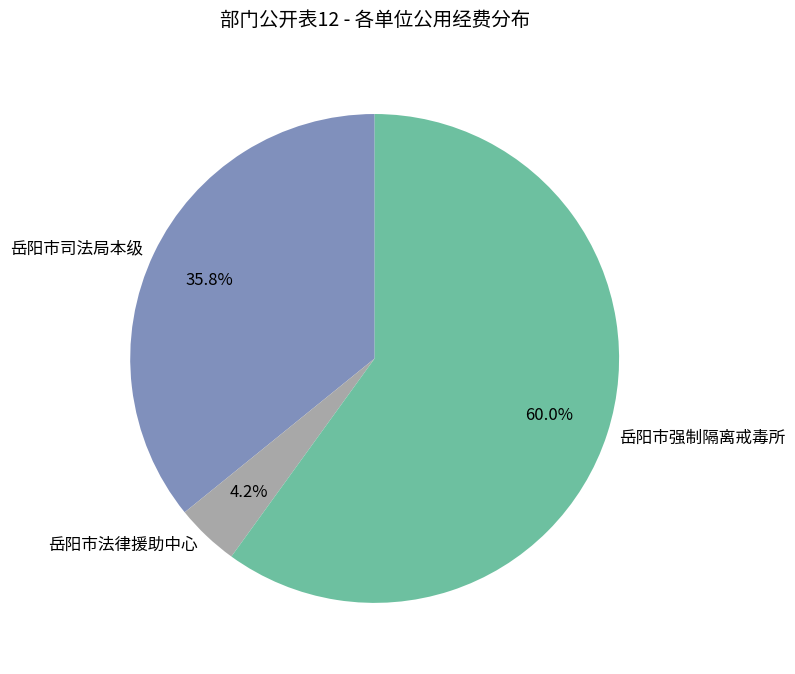

What is the smallest slice in the pie chart?

岳阳市法律援助中心